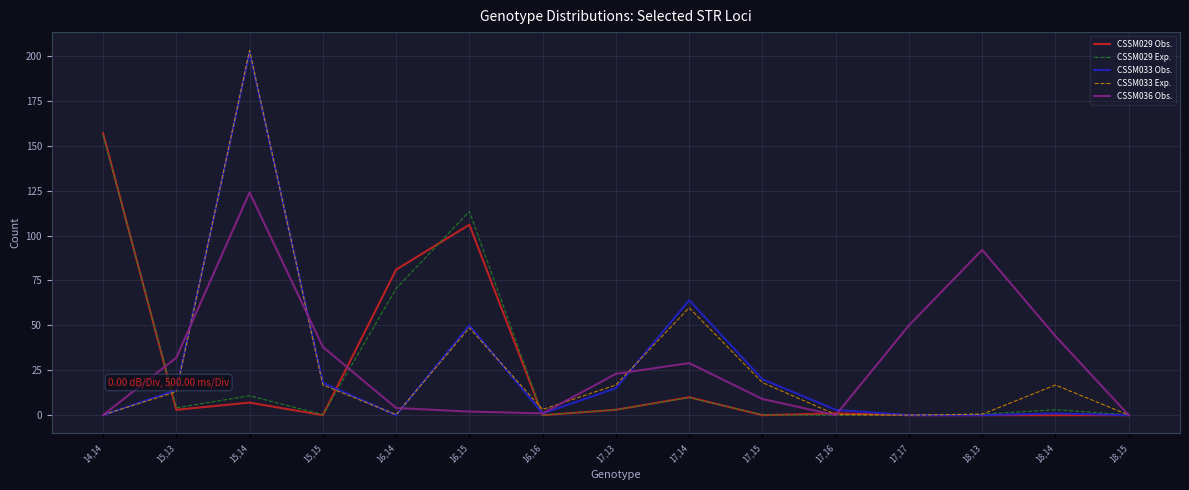

At which category is the sum across all series the highest?

15,14